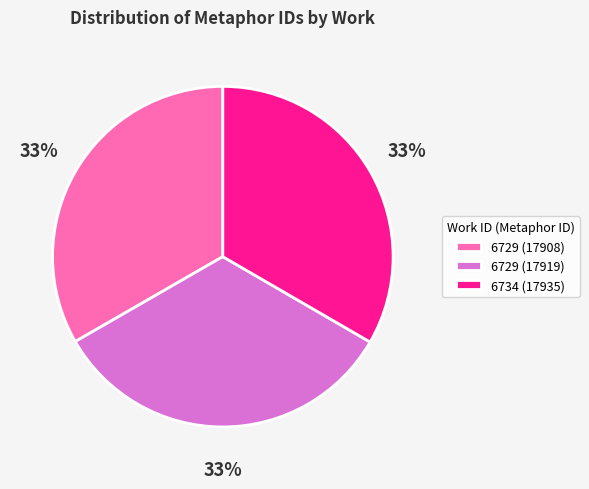

To the nearest percent, what portion does 6729 (17908) represent?

33%